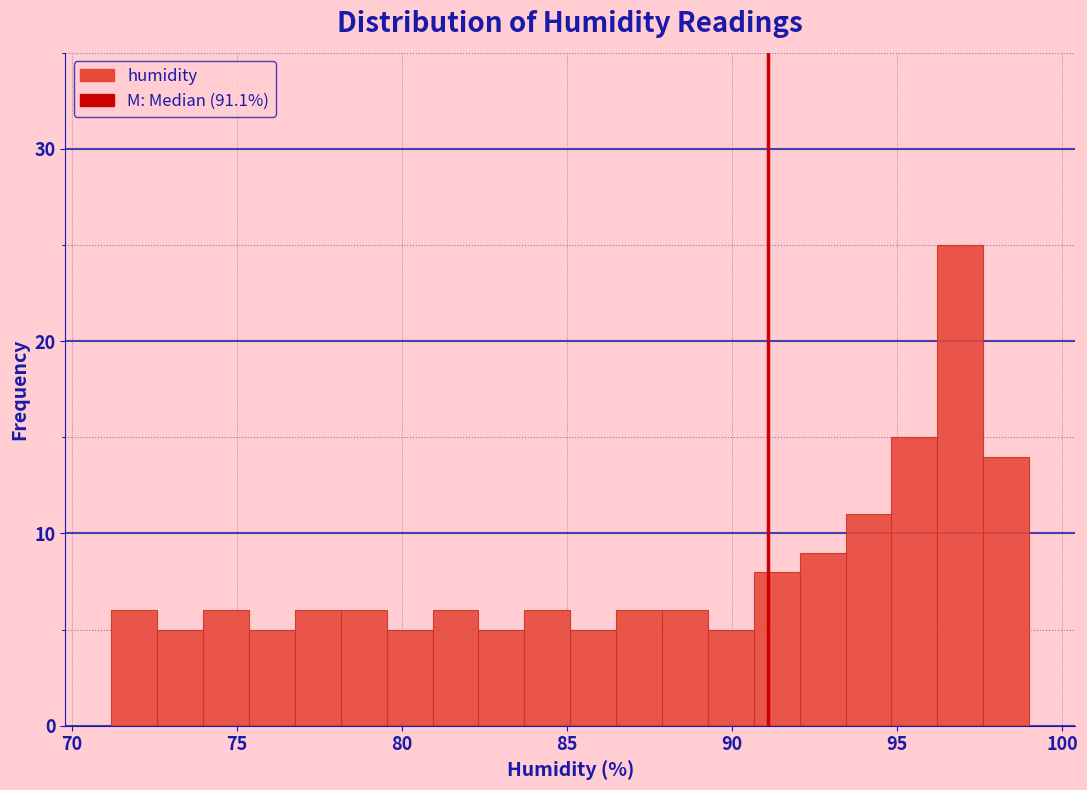

Around what value on the x-axis is the tallest bar? Give the approximate position of its centre, as read against the axis.

97.0